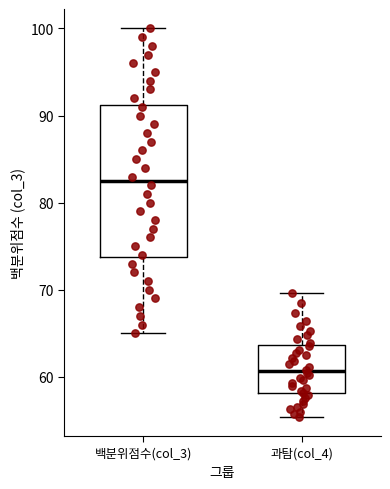

Where is the upper edge of the box for 과탐(col_4) on the y-axis? The values are not printed on the chart, so give them approximately, as read against the axis.

64